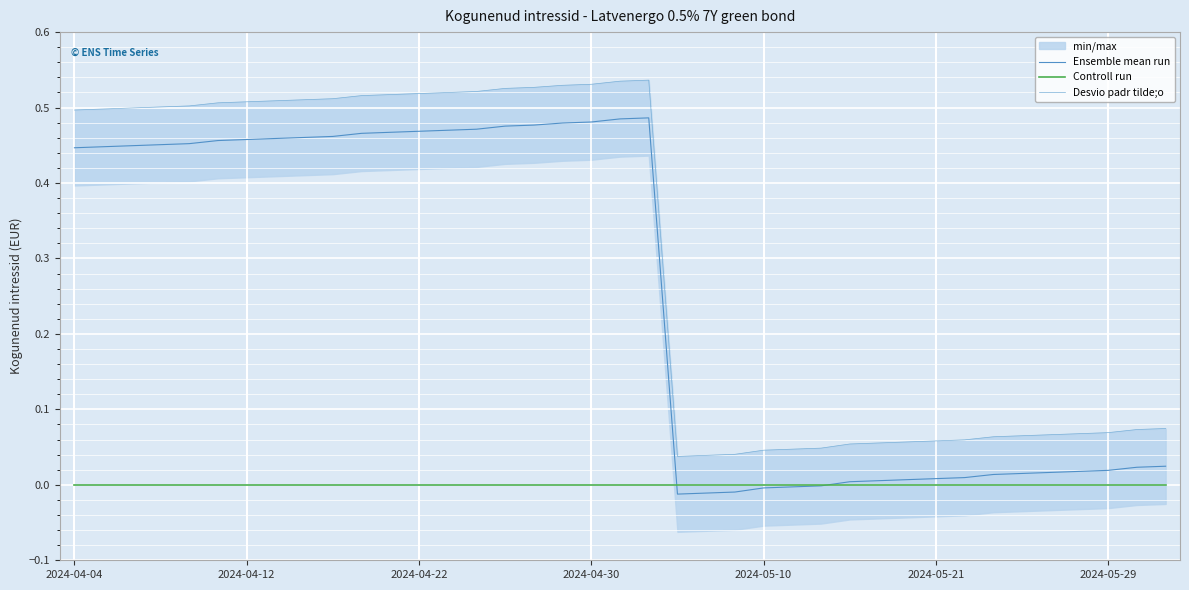

True or false: Controll run and Desvio padr tilde;o intersect in this chart.

False